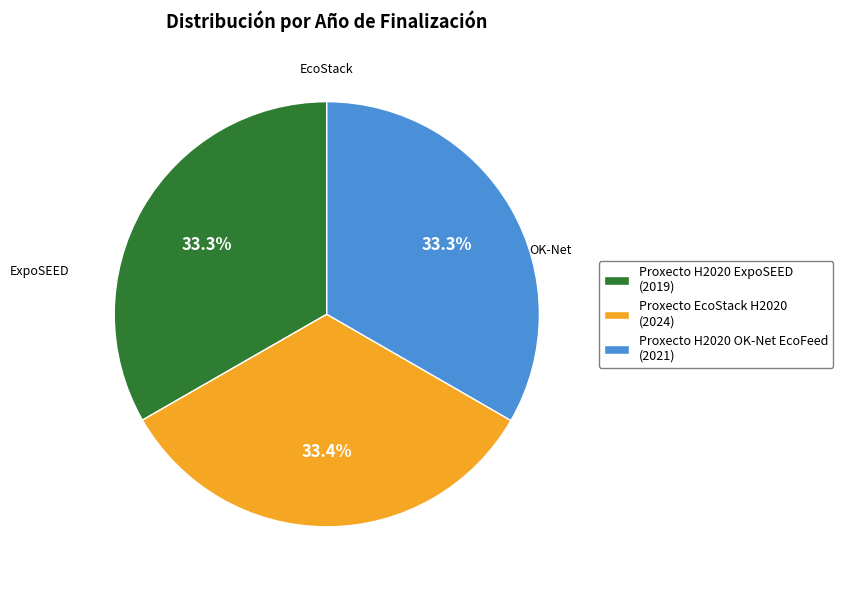

To the nearest percent, what is the combined percentage of Proxecto H2020 OK-Net EcoFeed and Proxecto EcoStack H2020?

67%